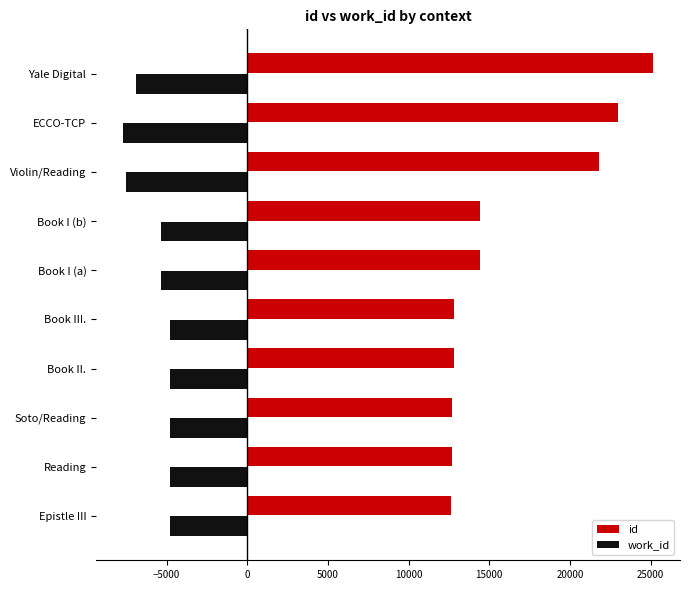

Which series has the largest total across all categories?

id